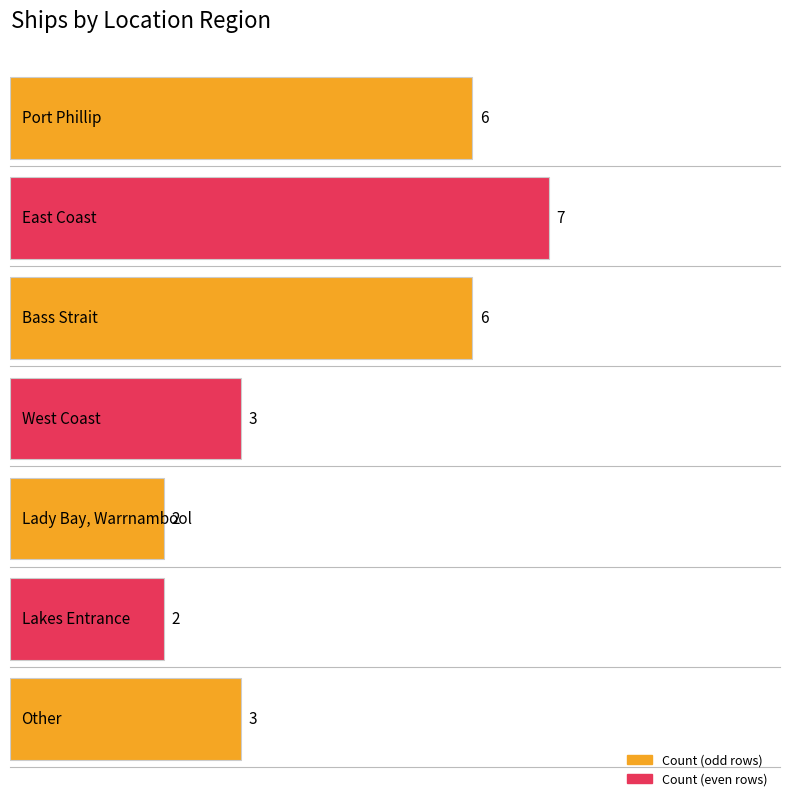

Which label corresponds to the smallest value in the chart?

Lady Bay, Warrnambool